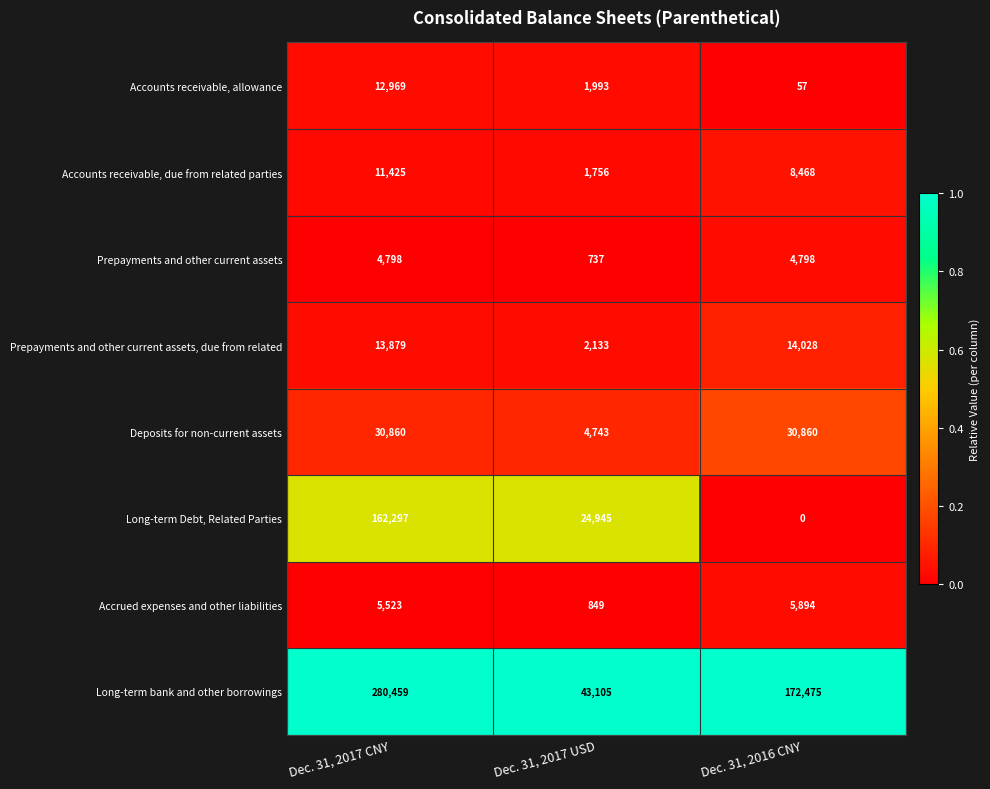

Which label corresponds to the smallest value in the chart?

Dec. 31, 2016 CNY